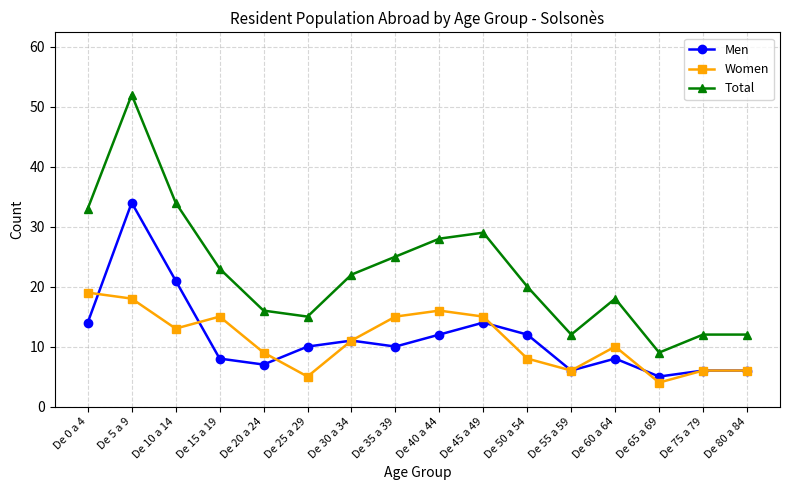

How many lines are shown in the chart?

3